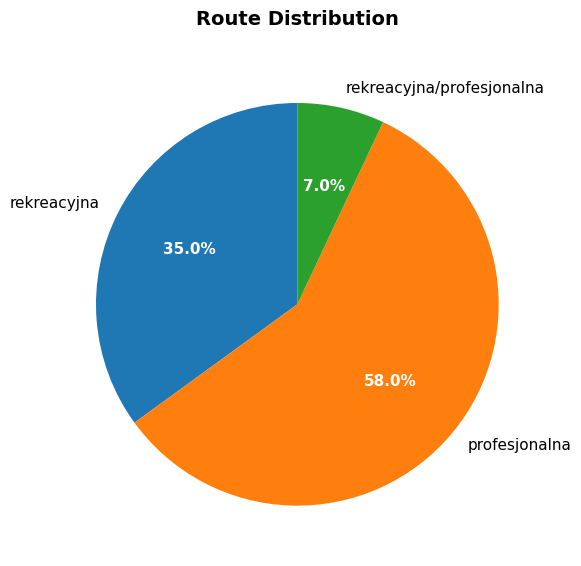

What is the smallest slice in the pie chart?

rekreacyjna/profesjonalna